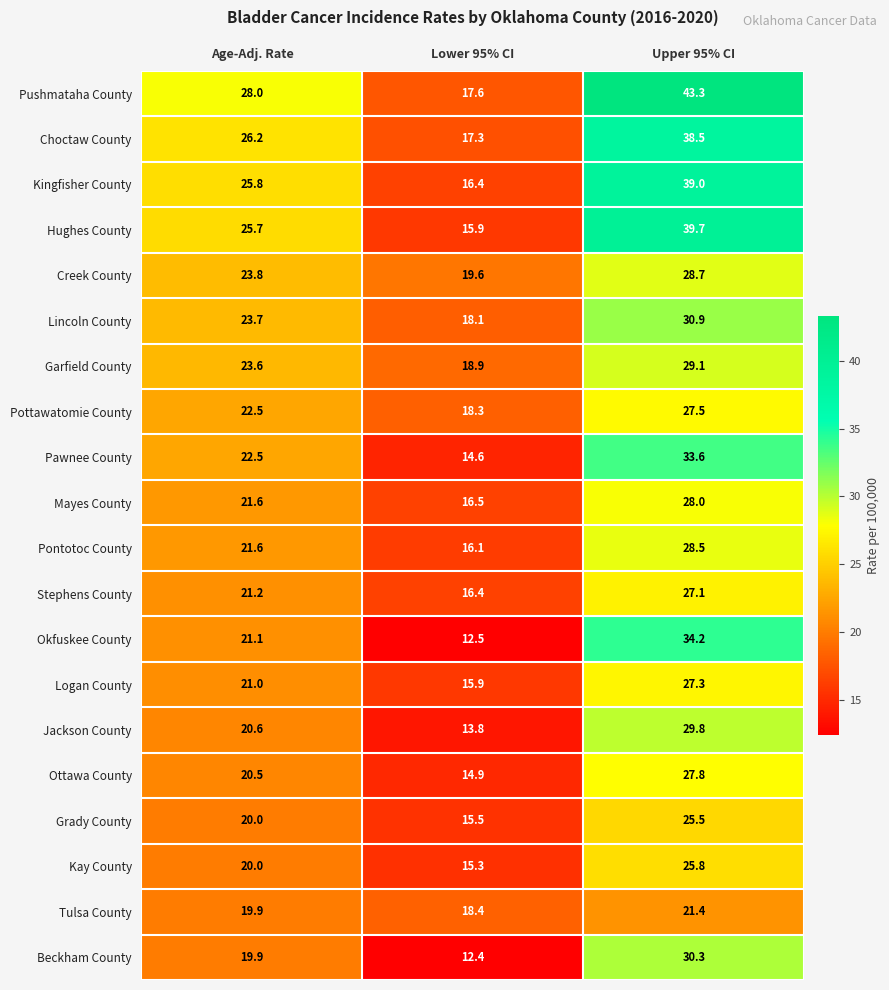

What is the difference between the Kingfisher County values at Age-Adj. Rate and Upper 95% CI?

13.2